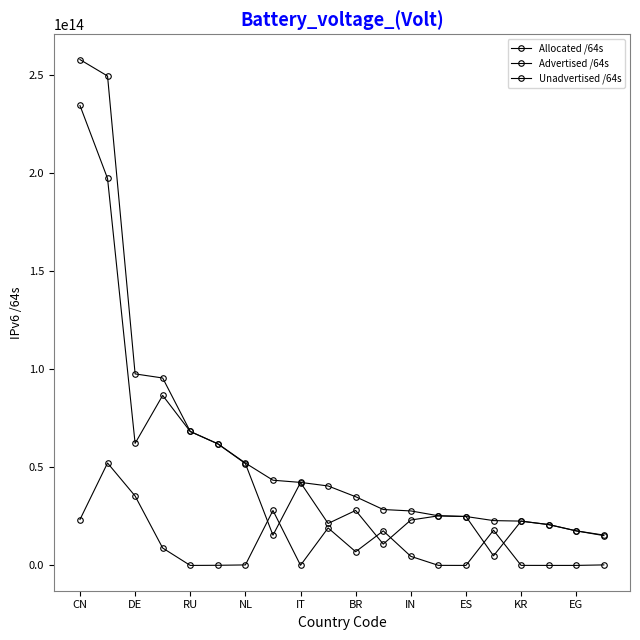

How many lines are shown in the chart?

3